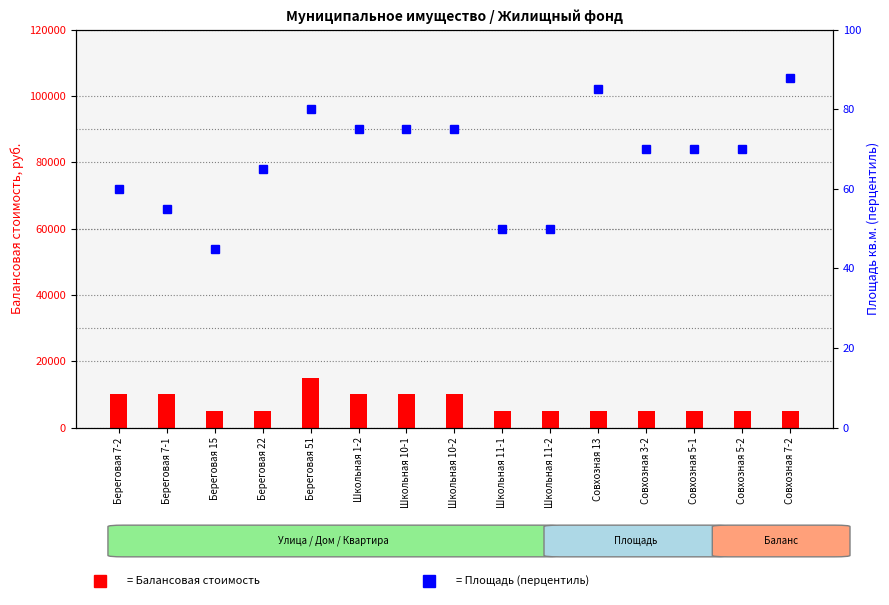

Are the bars grouped side by side (vs. stacked)?

Yes